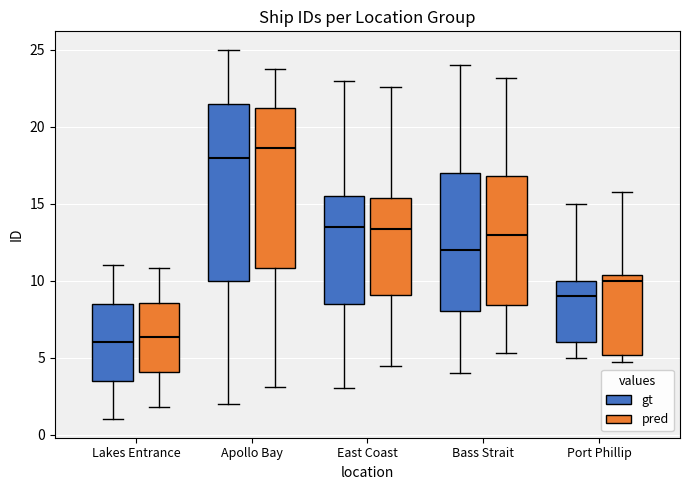

Where is the upper edge of the box for Apollo Bay (pred) on the y-axis? The values are not printed on the chart, so give them approximately, as read against the axis.

21.0